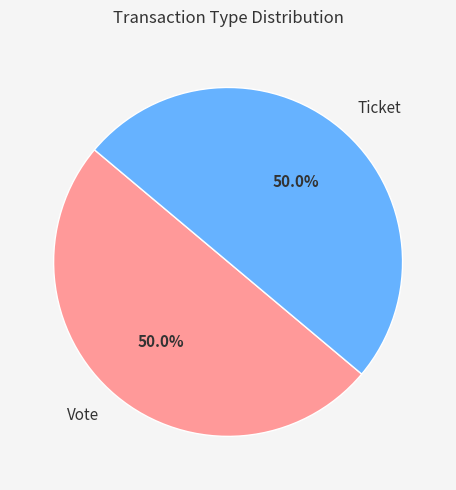

What percentage is NOT represented by Vote?

50.0%